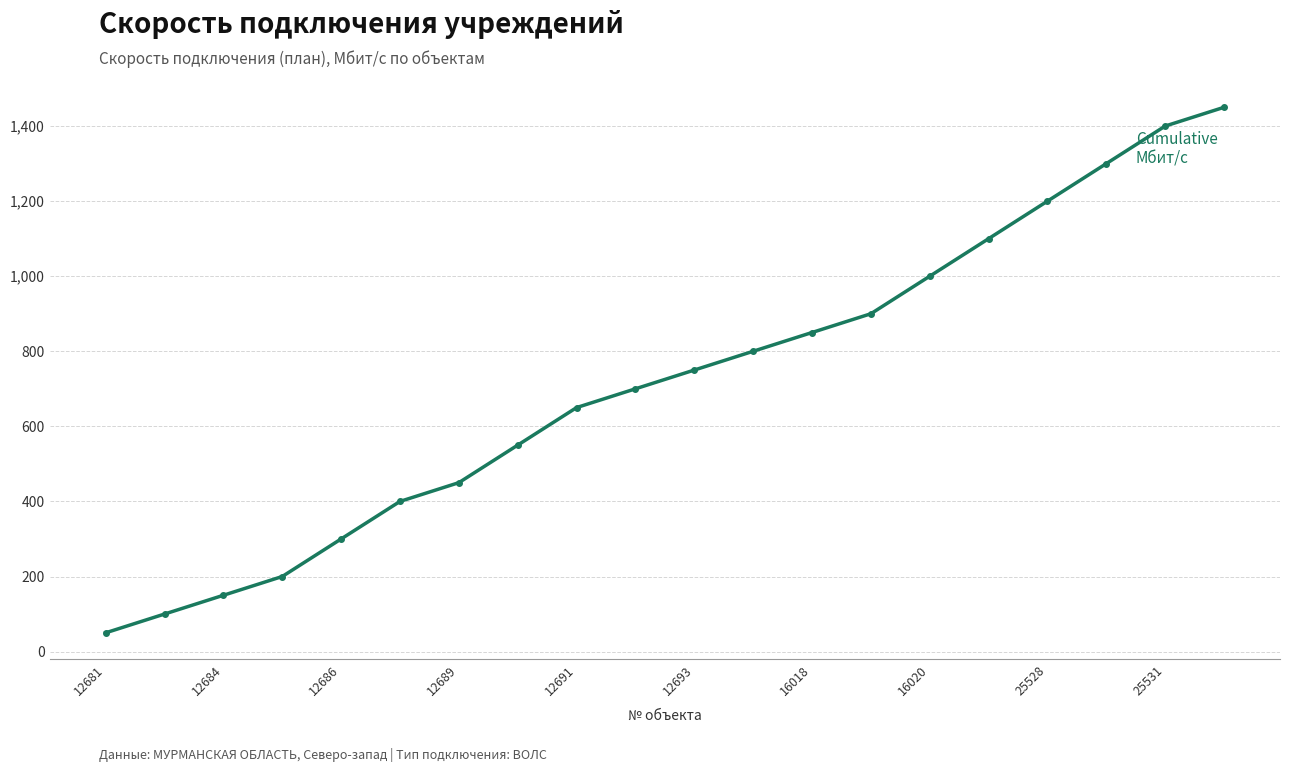

What is the value of the 11th point from the left?

750